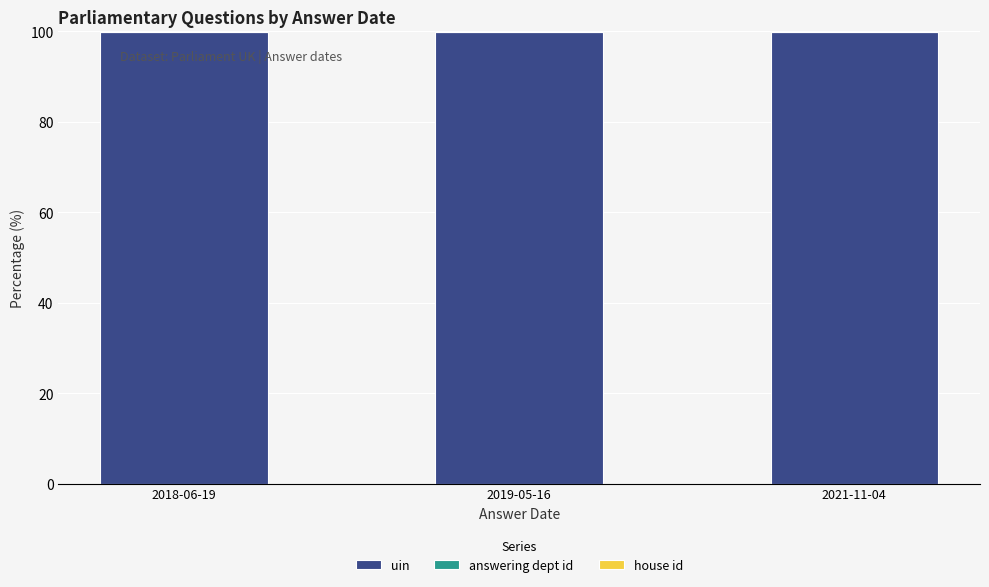

What is the sum of all uin values?

299.8